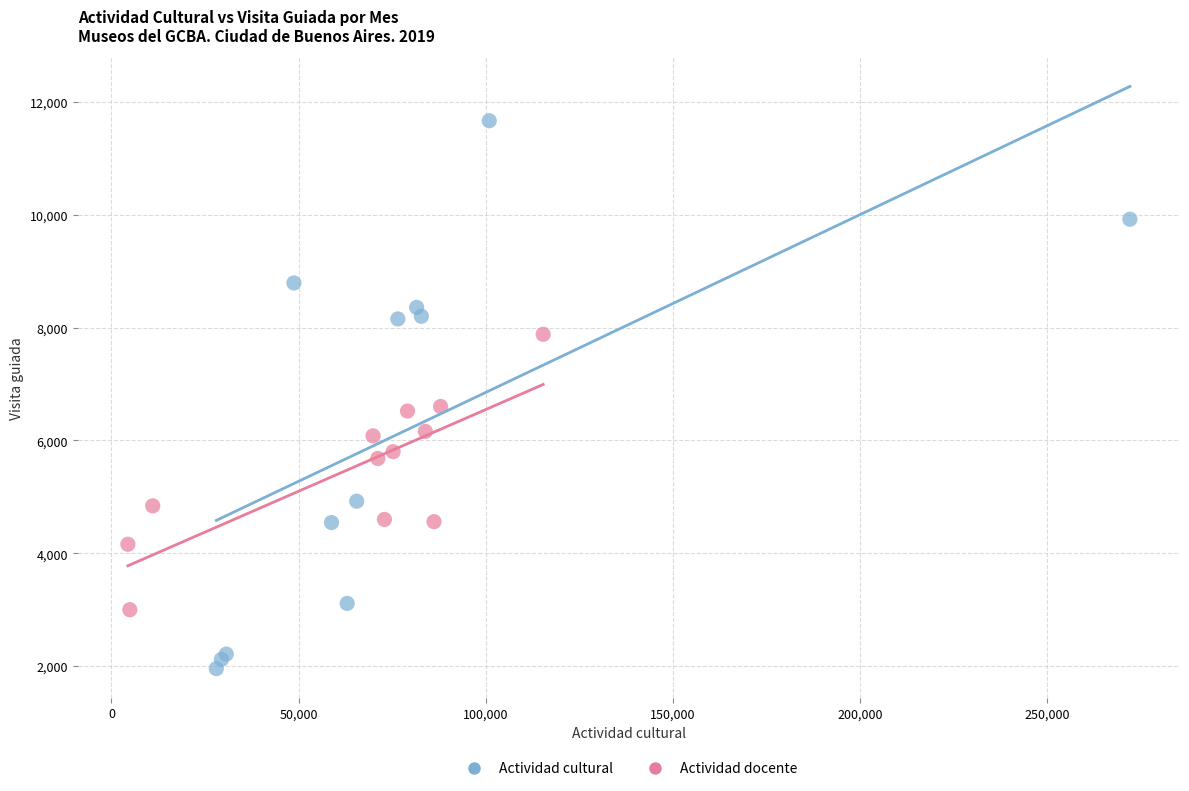

Which series has the widest spread of Y values?

Actividad cultural